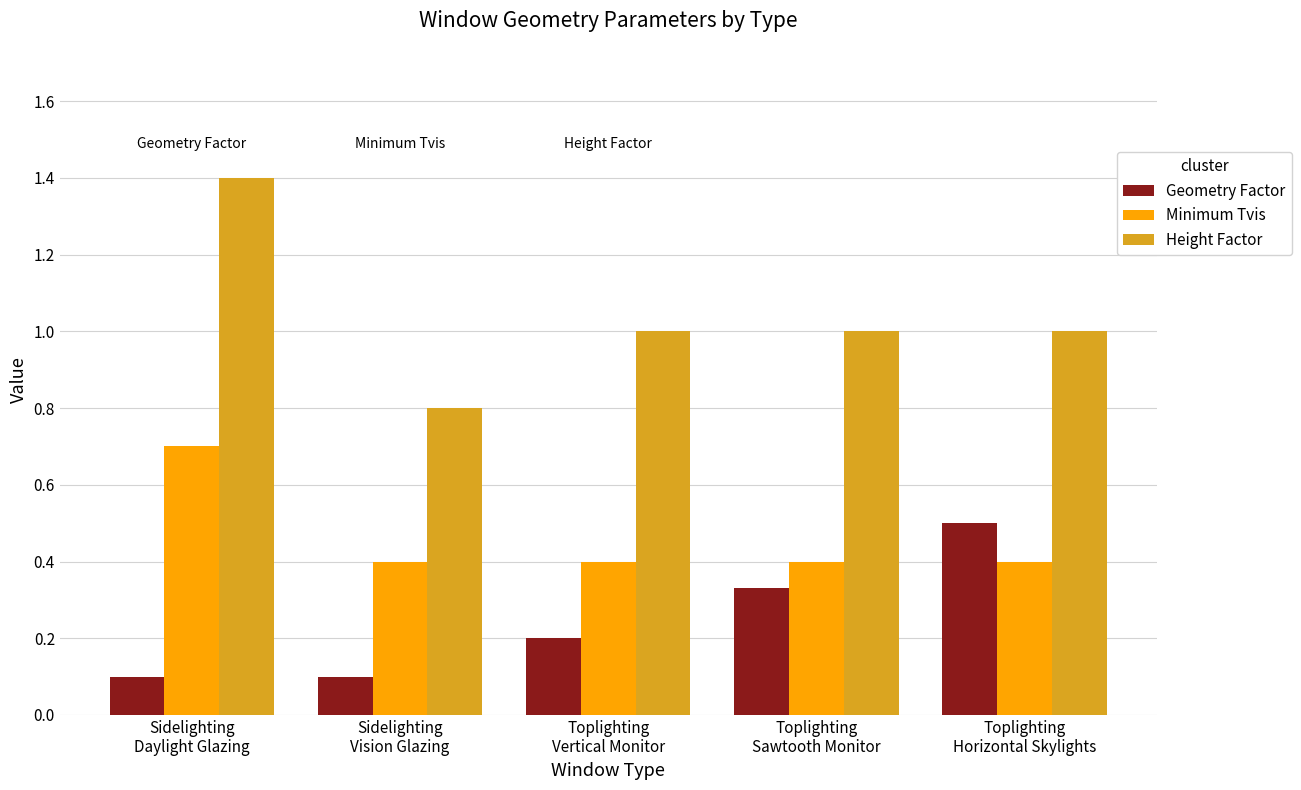

Rank the series by their maximum value, from highest to lowest.

Height Factor, Minimum Tvis, Geometry Factor